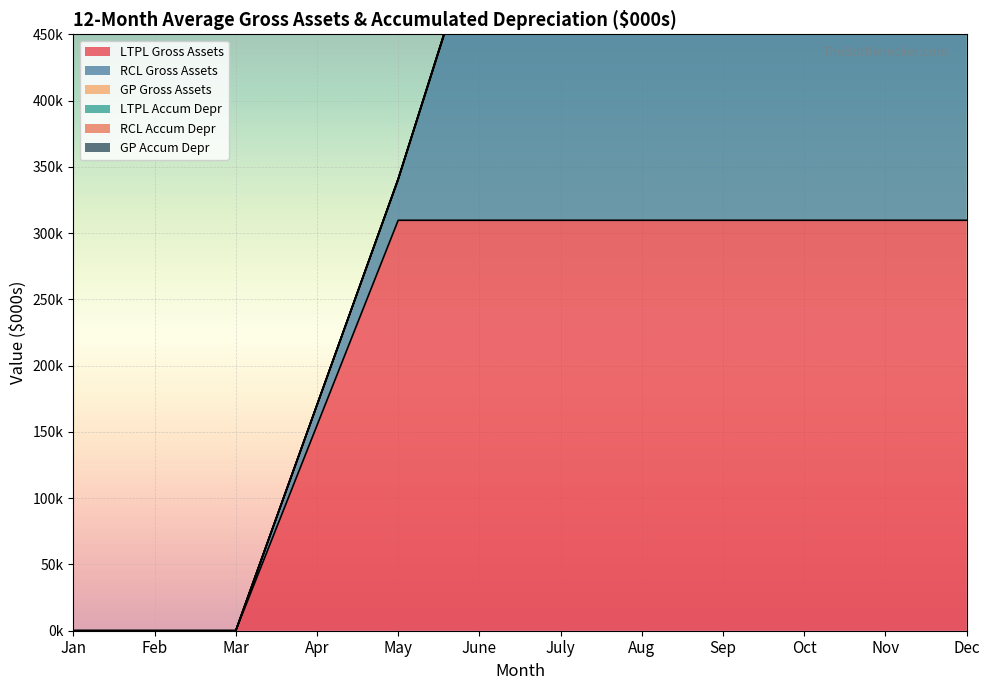

True or false: RCL Gross Assets has a value of 0.0 at Jan.

True